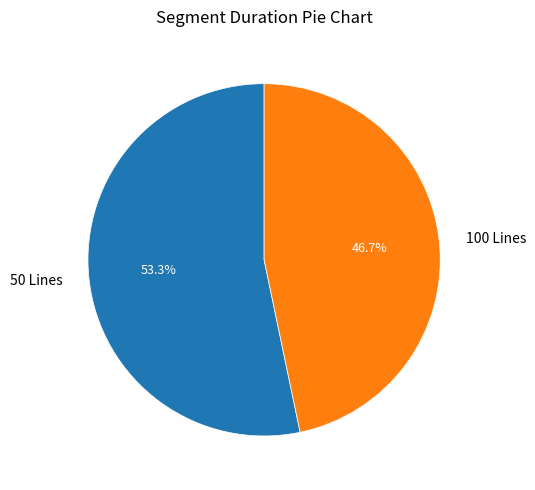

To the nearest percent, what is the difference between the largest and smallest slice percentages?

7%